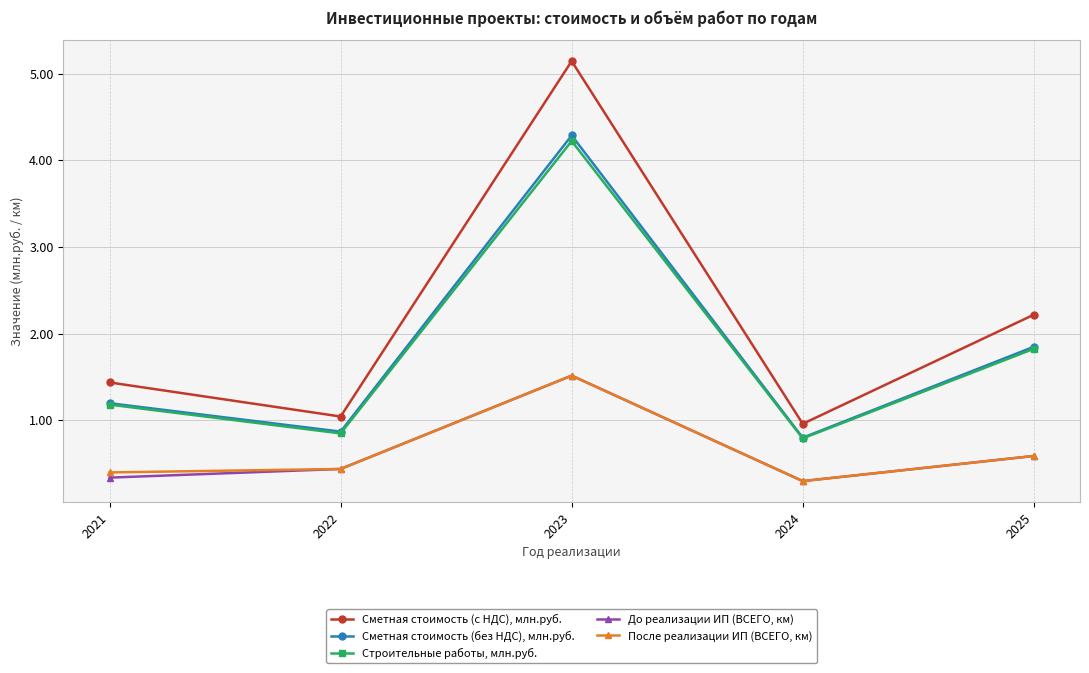

True or false: После реализации ИП (ВСЕГО, км) has a value of 0.4 at 2022.

True